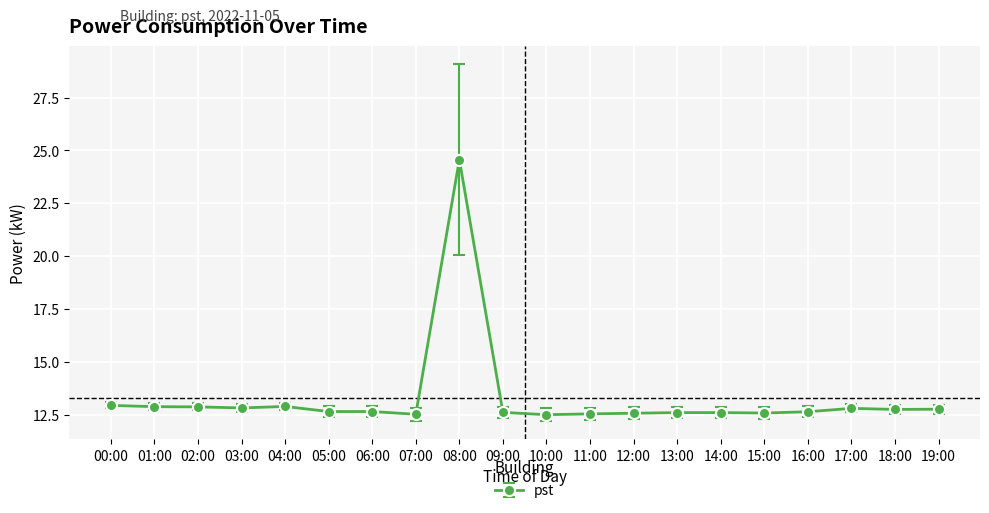

What is the smallest value displayed?

12.5